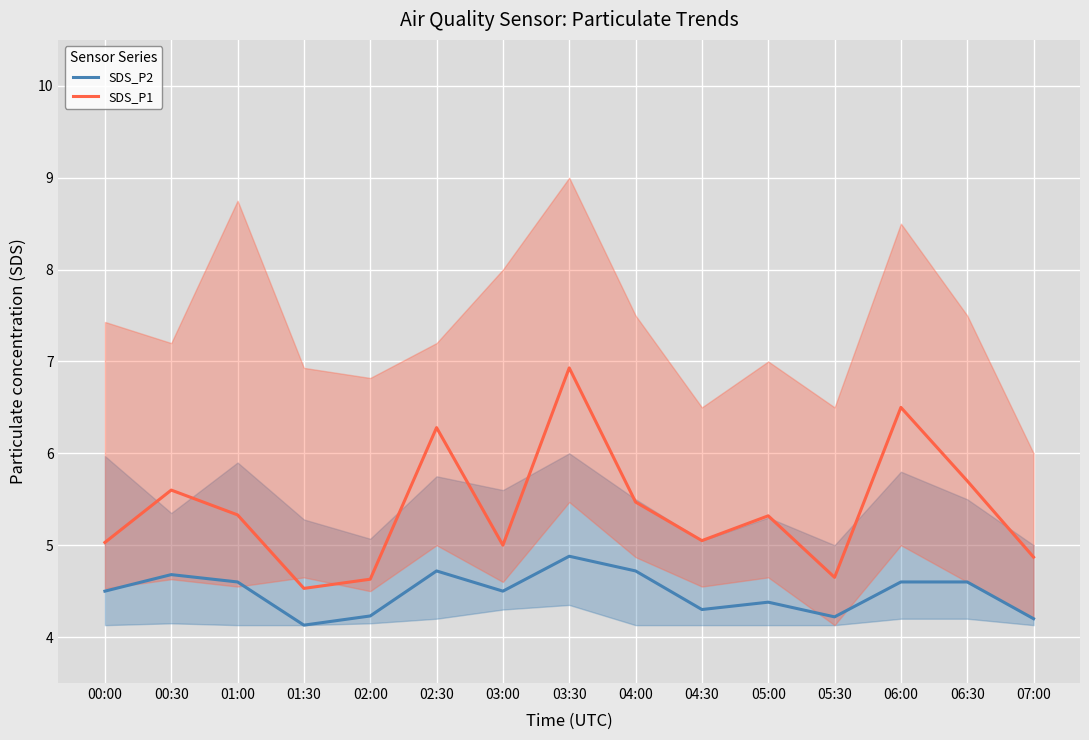

The SDS_P1 series shows 4.7 at 05:30. True or false?

True